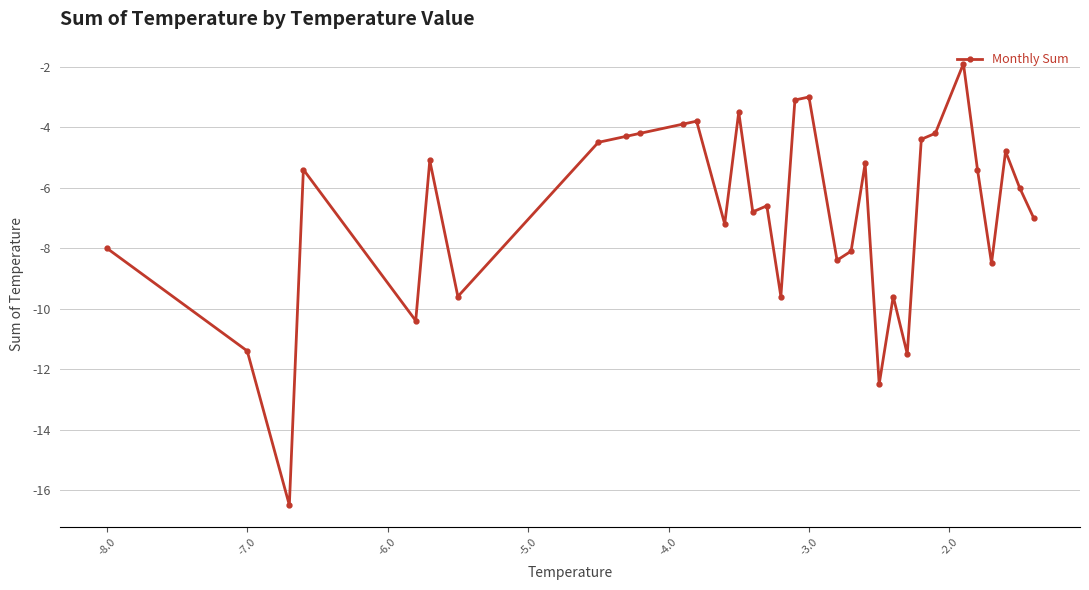

What is the value of the 21st point from the left?

-8.1